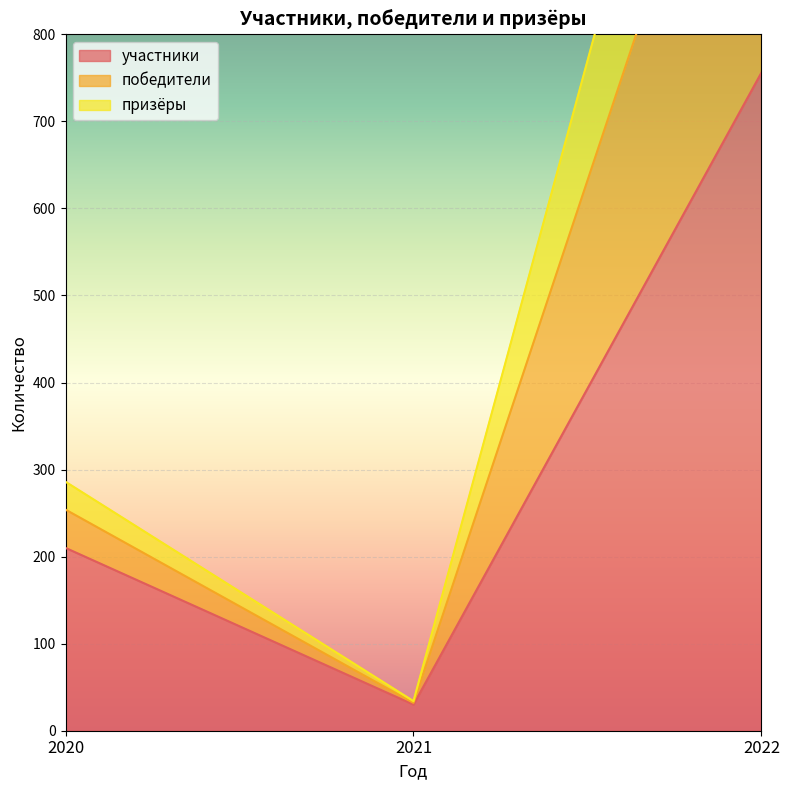

How many победители values are between 34 and 1505?

3